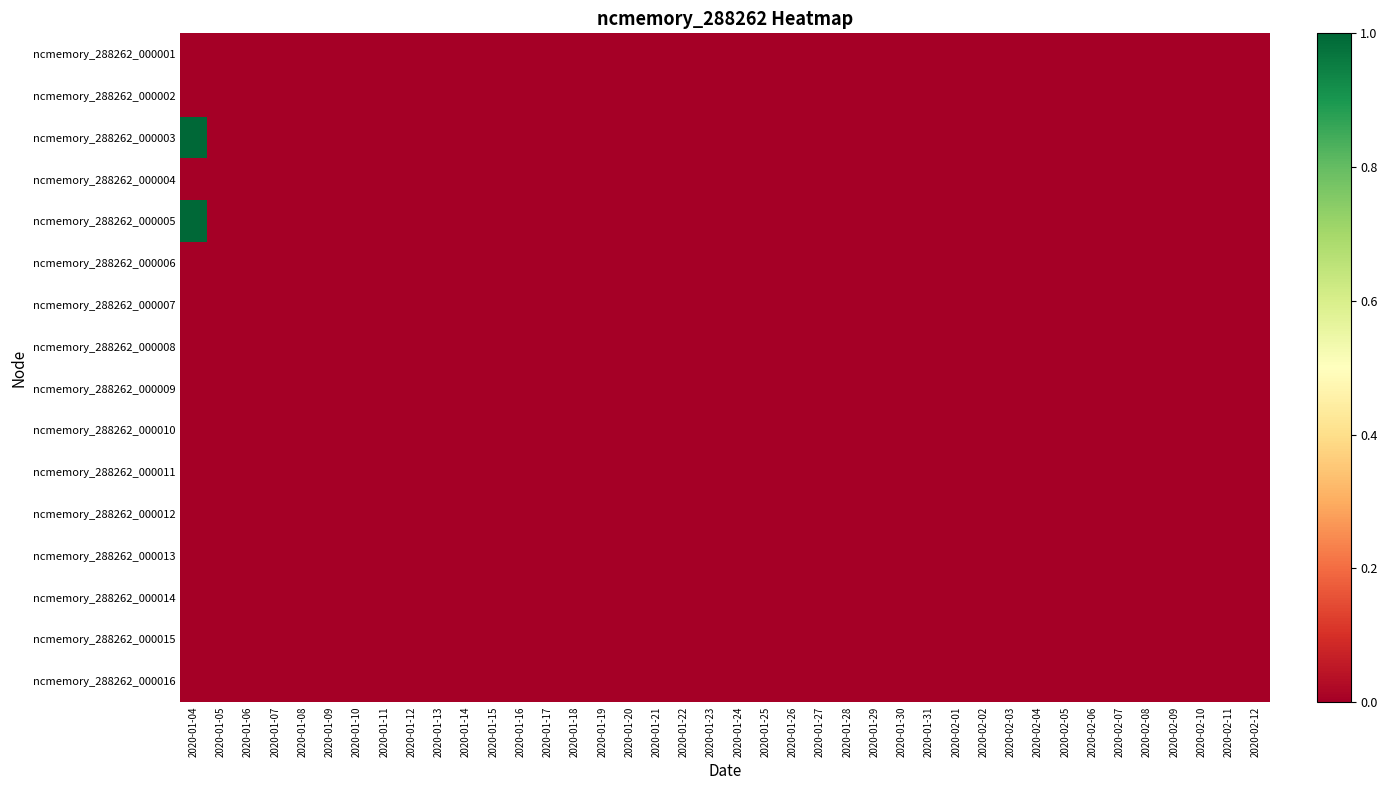

Reading right to left, what are all the values shown in this chart?

ncmemory_288262_000001: 2020-02-12=0	2020-02-11=0	2020-02-10=0	2020-02-09=0	2020-02-08=0	2020-02-07=0	2020-02-06=0	2020-02-05=0	2020-02-04=0	2020-02-03=0	2020-02-02=0	2020-02-01=0	2020-01-31=0	2020-01-30=0	2020-01-29=0	2020-01-28=0	2020-01-27=0	2020-01-26=0	2020-01-25=0	2020-01-24=0	2020-01-23=0	2020-01-22=0	2020-01-21=0	2020-01-20=0	2020-01-19=0	2020-01-18=0	2020-01-17=0	2020-01-16=0	2020-01-15=0	2020-01-14=0	2020-01-13=0	2020-01-12=0	2020-01-11=0	2020-01-10=0	2020-01-09=0	2020-01-08=0	2020-01-07=0	2020-01-06=0	2020-01-05=0	2020-01-04=0
ncmemory_288262_000002: 2020-02-12=0	2020-02-11=0	2020-02-10=0	2020-02-09=0	2020-02-08=0	2020-02-07=0	2020-02-06=0	2020-02-05=0	2020-02-04=0	2020-02-03=0	2020-02-02=0	2020-02-01=0	2020-01-31=0	2020-01-30=0	2020-01-29=0	2020-01-28=0	2020-01-27=0	2020-01-26=0	2020-01-25=0	2020-01-24=0	2020-01-23=0	2020-01-22=0	2020-01-21=0	2020-01-20=0	2020-01-19=0	2020-01-18=0	2020-01-17=0	2020-01-16=0	2020-01-15=0	2020-01-14=0	2020-01-13=0	2020-01-12=0	2020-01-11=0	2020-01-10=0	2020-01-09=0	2020-01-08=0	2020-01-07=0	2020-01-06=0	2020-01-05=0	2020-01-04=0
ncmemory_288262_000003: 2020-02-12=0	2020-02-11=0	2020-02-10=0	2020-02-09=0	2020-02-08=0	2020-02-07=0	2020-02-06=0	2020-02-05=0	2020-02-04=0	2020-02-03=0	2020-02-02=0	2020-02-01=0	2020-01-31=0	2020-01-30=0	2020-01-29=0	2020-01-28=0	2020-01-27=0	2020-01-26=0	2020-01-25=0	2020-01-24=0	2020-01-23=0	2020-01-22=0	2020-01-21=0	2020-01-20=0	2020-01-19=0	2020-01-18=0	2020-01-17=0	2020-01-16=0	2020-01-15=0	2020-01-14=0	2020-01-13=0	2020-01-12=0	2020-01-11=0	2020-01-10=0	2020-01-09=0	2020-01-08=0	2020-01-07=0	2020-01-06=0	2020-01-05=0	2020-01-04=1
ncmemory_288262_000004: 2020-02-12=0	2020-02-11=0	2020-02-10=0	2020-02-09=0	2020-02-08=0	2020-02-07=0	2020-02-06=0	2020-02-05=0	2020-02-04=0	2020-02-03=0	2020-02-02=0	2020-02-01=0	2020-01-31=0	2020-01-30=0	2020-01-29=0	2020-01-28=0	2020-01-27=0	2020-01-26=0	2020-01-25=0	2020-01-24=0	2020-01-23=0	2020-01-22=0	2020-01-21=0	2020-01-20=0	2020-01-19=0	2020-01-18=0	2020-01-17=0	2020-01-16=0	2020-01-15=0	2020-01-14=0	2020-01-13=0	2020-01-12=0	2020-01-11=0	2020-01-10=0	2020-01-09=0	2020-01-08=0	2020-01-07=0	2020-01-06=0	2020-01-05=0	2020-01-04=0
ncmemory_288262_000005: 2020-02-12=0	2020-02-11=0	2020-02-10=0	2020-02-09=0	2020-02-08=0	2020-02-07=0	2020-02-06=0	2020-02-05=0	2020-02-04=0	2020-02-03=0	2020-02-02=0	2020-02-01=0	2020-01-31=0	2020-01-30=0	2020-01-29=0	2020-01-28=0	2020-01-27=0	2020-01-26=0	2020-01-25=0	2020-01-24=0	2020-01-23=0	2020-01-22=0	2020-01-21=0	2020-01-20=0	2020-01-19=0	2020-01-18=0	2020-01-17=0	2020-01-16=0	2020-01-15=0	2020-01-14=0	2020-01-13=0	2020-01-12=0	2020-01-11=0	2020-01-10=0	2020-01-09=0	2020-01-08=0	2020-01-07=0	2020-01-06=0	2020-01-05=0	2020-01-04=1
ncmemory_288262_000006: 2020-02-12=0	2020-02-11=0	2020-02-10=0	2020-02-09=0	2020-02-08=0	2020-02-07=0	2020-02-06=0	2020-02-05=0	2020-02-04=0	2020-02-03=0	2020-02-02=0	2020-02-01=0	2020-01-31=0	2020-01-30=0	2020-01-29=0	2020-01-28=0	2020-01-27=0	2020-01-26=0	2020-01-25=0	2020-01-24=0	2020-01-23=0	2020-01-22=0	2020-01-21=0	2020-01-20=0	2020-01-19=0	2020-01-18=0	2020-01-17=0	2020-01-16=0	2020-01-15=0	2020-01-14=0	2020-01-13=0	2020-01-12=0	2020-01-11=0	2020-01-10=0	2020-01-09=0	2020-01-08=0	2020-01-07=0	2020-01-06=0	2020-01-05=0	2020-01-04=0
ncmemory_288262_000007: 2020-02-12=0	2020-02-11=0	2020-02-10=0	2020-02-09=0	2020-02-08=0	2020-02-07=0	2020-02-06=0	2020-02-05=0	2020-02-04=0	2020-02-03=0	2020-02-02=0	2020-02-01=0	2020-01-31=0	2020-01-30=0	2020-01-29=0	2020-01-28=0	2020-01-27=0	2020-01-26=0	2020-01-25=0	2020-01-24=0	2020-01-23=0	2020-01-22=0	2020-01-21=0	2020-01-20=0	2020-01-19=0	2020-01-18=0	2020-01-17=0	2020-01-16=0	2020-01-15=0	2020-01-14=0	2020-01-13=0	2020-01-12=0	2020-01-11=0	2020-01-10=0	2020-01-09=0	2020-01-08=0	2020-01-07=0	2020-01-06=0	2020-01-05=0	2020-01-04=0
ncmemory_288262_000008: 2020-02-12=0	2020-02-11=0	2020-02-10=0	2020-02-09=0	2020-02-08=0	2020-02-07=0	2020-02-06=0	2020-02-05=0	2020-02-04=0	2020-02-03=0	2020-02-02=0	2020-02-01=0	2020-01-31=0	2020-01-30=0	2020-01-29=0	2020-01-28=0	2020-01-27=0	2020-01-26=0	2020-01-25=0	2020-01-24=0	2020-01-23=0	2020-01-22=0	2020-01-21=0	2020-01-20=0	2020-01-19=0	2020-01-18=0	2020-01-17=0	2020-01-16=0	2020-01-15=0	2020-01-14=0	2020-01-13=0	2020-01-12=0	2020-01-11=0	2020-01-10=0	2020-01-09=0	2020-01-08=0	2020-01-07=0	2020-01-06=0	2020-01-05=0	2020-01-04=0
ncmemory_288262_000009: 2020-02-12=0	2020-02-11=0	2020-02-10=0	2020-02-09=0	2020-02-08=0	2020-02-07=0	2020-02-06=0	2020-02-05=0	2020-02-04=0	2020-02-03=0	2020-02-02=0	2020-02-01=0	2020-01-31=0	2020-01-30=0	2020-01-29=0	2020-01-28=0	2020-01-27=0	2020-01-26=0	2020-01-25=0	2020-01-24=0	2020-01-23=0	2020-01-22=0	2020-01-21=0	2020-01-20=0	2020-01-19=0	2020-01-18=0	2020-01-17=0	2020-01-16=0	2020-01-15=0	2020-01-14=0	2020-01-13=0	2020-01-12=0	2020-01-11=0	2020-01-10=0	2020-01-09=0	2020-01-08=0	2020-01-07=0	2020-01-06=0	2020-01-05=0	2020-01-04=0
ncmemory_288262_000010: 2020-02-12=0	2020-02-11=0	2020-02-10=0	2020-02-09=0	2020-02-08=0	2020-02-07=0	2020-02-06=0	2020-02-05=0	2020-02-04=0	2020-02-03=0	2020-02-02=0	2020-02-01=0	2020-01-31=0	2020-01-30=0	2020-01-29=0	2020-01-28=0	2020-01-27=0	2020-01-26=0	2020-01-25=0	2020-01-24=0	2020-01-23=0	2020-01-22=0	2020-01-21=0	2020-01-20=0	2020-01-19=0	2020-01-18=0	2020-01-17=0	2020-01-16=0	2020-01-15=0	2020-01-14=0	2020-01-13=0	2020-01-12=0	2020-01-11=0	2020-01-10=0	2020-01-09=0	2020-01-08=0	2020-01-07=0	2020-01-06=0	2020-01-05=0	2020-01-04=0
ncmemory_288262_000011: 2020-02-12=0	2020-02-11=0	2020-02-10=0	2020-02-09=0	2020-02-08=0	2020-02-07=0	2020-02-06=0	2020-02-05=0	2020-02-04=0	2020-02-03=0	2020-02-02=0	2020-02-01=0	2020-01-31=0	2020-01-30=0	2020-01-29=0	2020-01-28=0	2020-01-27=0	2020-01-26=0	2020-01-25=0	2020-01-24=0	2020-01-23=0	2020-01-22=0	2020-01-21=0	2020-01-20=0	2020-01-19=0	2020-01-18=0	2020-01-17=0	2020-01-16=0	2020-01-15=0	2020-01-14=0	2020-01-13=0	2020-01-12=0	2020-01-11=0	2020-01-10=0	2020-01-09=0	2020-01-08=0	2020-01-07=0	2020-01-06=0	2020-01-05=0	2020-01-04=0
ncmemory_288262_000012: 2020-02-12=0	2020-02-11=0	2020-02-10=0	2020-02-09=0	2020-02-08=0	2020-02-07=0	2020-02-06=0	2020-02-05=0	2020-02-04=0	2020-02-03=0	2020-02-02=0	2020-02-01=0	2020-01-31=0	2020-01-30=0	2020-01-29=0	2020-01-28=0	2020-01-27=0	2020-01-26=0	2020-01-25=0	2020-01-24=0	2020-01-23=0	2020-01-22=0	2020-01-21=0	2020-01-20=0	2020-01-19=0	2020-01-18=0	2020-01-17=0	2020-01-16=0	2020-01-15=0	2020-01-14=0	2020-01-13=0	2020-01-12=0	2020-01-11=0	2020-01-10=0	2020-01-09=0	2020-01-08=0	2020-01-07=0	2020-01-06=0	2020-01-05=0	2020-01-04=0
ncmemory_288262_000013: 2020-02-12=0	2020-02-11=0	2020-02-10=0	2020-02-09=0	2020-02-08=0	2020-02-07=0	2020-02-06=0	2020-02-05=0	2020-02-04=0	2020-02-03=0	2020-02-02=0	2020-02-01=0	2020-01-31=0	2020-01-30=0	2020-01-29=0	2020-01-28=0	2020-01-27=0	2020-01-26=0	2020-01-25=0	2020-01-24=0	2020-01-23=0	2020-01-22=0	2020-01-21=0	2020-01-20=0	2020-01-19=0	2020-01-18=0	2020-01-17=0	2020-01-16=0	2020-01-15=0	2020-01-14=0	2020-01-13=0	2020-01-12=0	2020-01-11=0	2020-01-10=0	2020-01-09=0	2020-01-08=0	2020-01-07=0	2020-01-06=0	2020-01-05=0	2020-01-04=0
ncmemory_288262_000014: 2020-02-12=0	2020-02-11=0	2020-02-10=0	2020-02-09=0	2020-02-08=0	2020-02-07=0	2020-02-06=0	2020-02-05=0	2020-02-04=0	2020-02-03=0	2020-02-02=0	2020-02-01=0	2020-01-31=0	2020-01-30=0	2020-01-29=0	2020-01-28=0	2020-01-27=0	2020-01-26=0	2020-01-25=0	2020-01-24=0	2020-01-23=0	2020-01-22=0	2020-01-21=0	2020-01-20=0	2020-01-19=0	2020-01-18=0	2020-01-17=0	2020-01-16=0	2020-01-15=0	2020-01-14=0	2020-01-13=0	2020-01-12=0	2020-01-11=0	2020-01-10=0	2020-01-09=0	2020-01-08=0	2020-01-07=0	2020-01-06=0	2020-01-05=0	2020-01-04=0
ncmemory_288262_000015: 2020-02-12=0	2020-02-11=0	2020-02-10=0	2020-02-09=0	2020-02-08=0	2020-02-07=0	2020-02-06=0	2020-02-05=0	2020-02-04=0	2020-02-03=0	2020-02-02=0	2020-02-01=0	2020-01-31=0	2020-01-30=0	2020-01-29=0	2020-01-28=0	2020-01-27=0	2020-01-26=0	2020-01-25=0	2020-01-24=0	2020-01-23=0	2020-01-22=0	2020-01-21=0	2020-01-20=0	2020-01-19=0	2020-01-18=0	2020-01-17=0	2020-01-16=0	2020-01-15=0	2020-01-14=0	2020-01-13=0	2020-01-12=0	2020-01-11=0	2020-01-10=0	2020-01-09=0	2020-01-08=0	2020-01-07=0	2020-01-06=0	2020-01-05=0	2020-01-04=0
ncmemory_288262_000016: 2020-02-12=0	2020-02-11=0	2020-02-10=0	2020-02-09=0	2020-02-08=0	2020-02-07=0	2020-02-06=0	2020-02-05=0	2020-02-04=0	2020-02-03=0	2020-02-02=0	2020-02-01=0	2020-01-31=0	2020-01-30=0	2020-01-29=0	2020-01-28=0	2020-01-27=0	2020-01-26=0	2020-01-25=0	2020-01-24=0	2020-01-23=0	2020-01-22=0	2020-01-21=0	2020-01-20=0	2020-01-19=0	2020-01-18=0	2020-01-17=0	2020-01-16=0	2020-01-15=0	2020-01-14=0	2020-01-13=0	2020-01-12=0	2020-01-11=0	2020-01-10=0	2020-01-09=0	2020-01-08=0	2020-01-07=0	2020-01-06=0	2020-01-05=0	2020-01-04=0